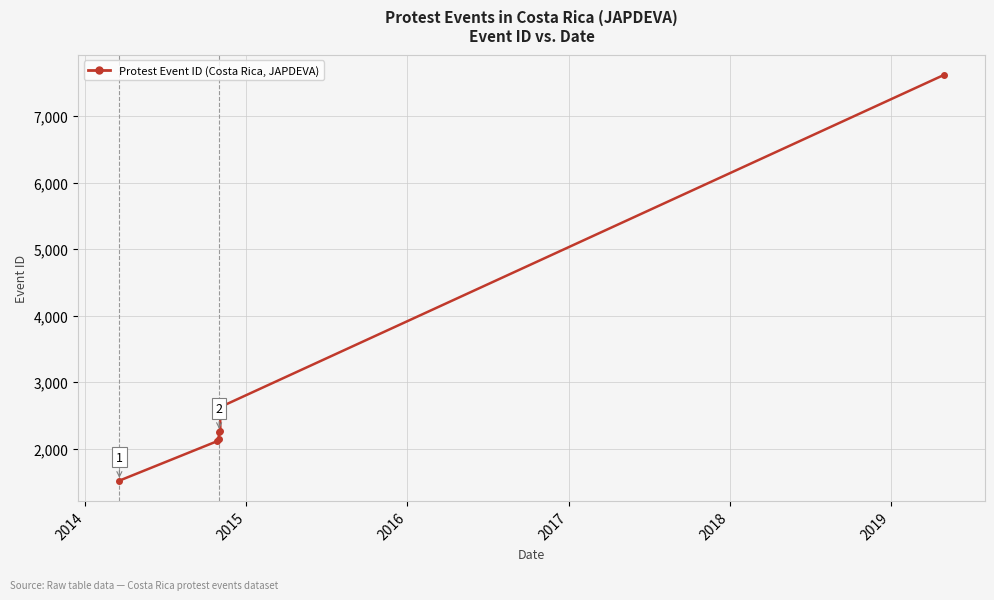

True or false: there are more than 2 points higher than both neighbors.

False